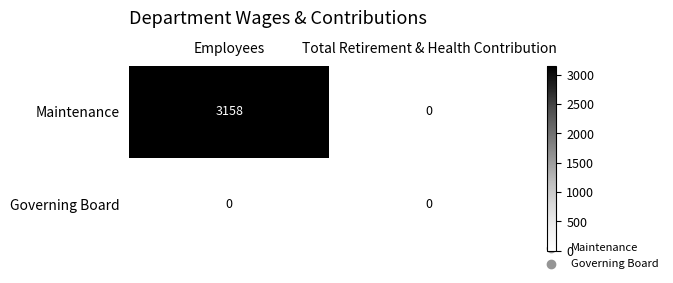

Is it true that Maintenance equals 0 at Total Retirement & Health Contribution?

True